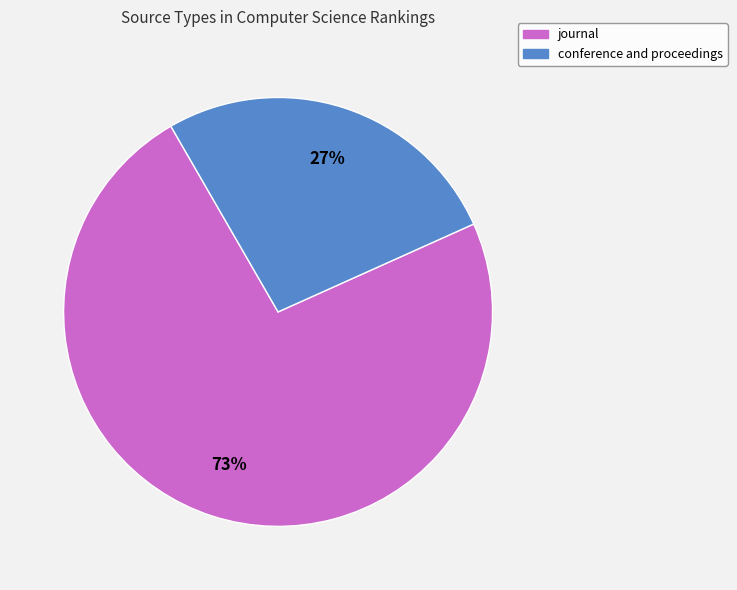

To the nearest percent, what percentage of the pie is conference and proceedings?

27%